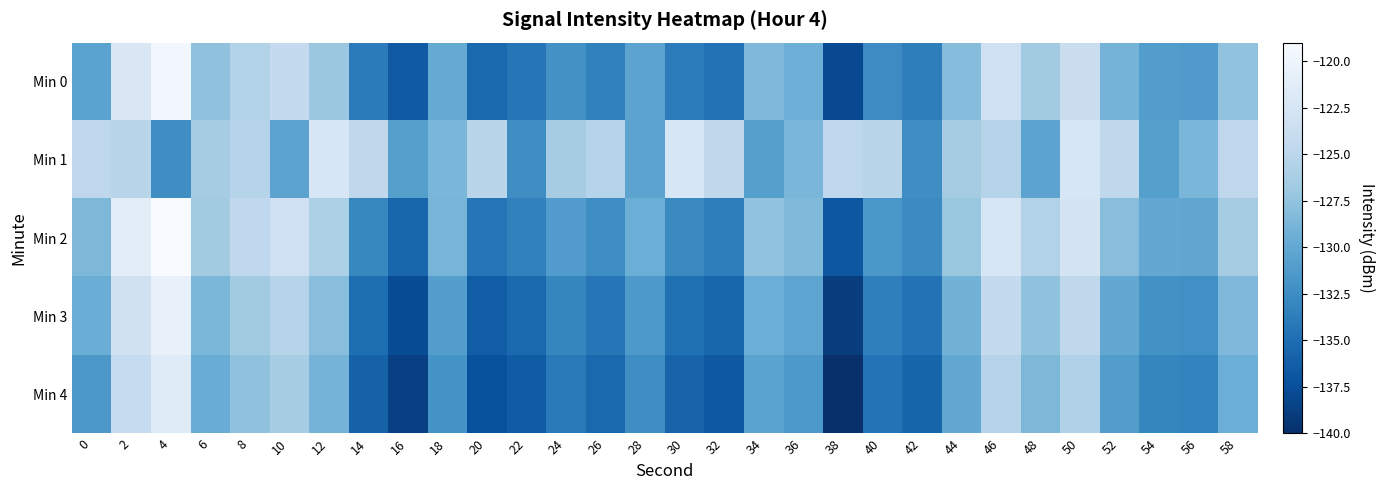

Reading left to right, extract all data points from this chart.

Min 0: 0=-130.5	2=-122.2	4=-119.5	6=-127.6	8=-125.6	10=-124.4	12=-127.0	14=-133.9	16=-136.6	18=-129.9	20=-135.4	22=-134.4	24=-132.1	26=-133.4	28=-130.5	30=-133.8	32=-134.6	34=-128.5	36=-129.4	38=-137.9	40=-132.6	42=-133.7	44=-128.0	46=-123.4	48=-126.6	50=-123.7	52=-129.0	54=-131.1	56=-131.2	58=-127.5
Min 1: 0=-124.7	2=-125.1	4=-132.4	6=-126.4	8=-125.3	10=-130.4	12=-122.4	14=-124.7	16=-130.9	18=-128.7	20=-125.1	22=-132.4	24=-126.4	26=-125.3	28=-130.4	30=-122.4	32=-124.7	34=-130.9	36=-128.7	38=-124.7	40=-125.1	42=-132.4	44=-126.4	46=-125.3	48=-130.4	50=-122.4	52=-124.7	54=-130.9	56=-128.7	58=-124.7
Min 2: 0=-128.5	2=-121.2	4=-118.5	6=-126.6	8=-124.6	10=-123.4	12=-126.0	14=-132.9	16=-135.6	18=-128.9	20=-134.4	22=-133.4	24=-131.1	26=-132.4	28=-129.5	30=-132.8	32=-133.6	34=-127.5	36=-128.4	38=-136.9	40=-131.6	42=-132.7	44=-127.0	46=-122.4	48=-125.6	50=-122.7	52=-128.0	54=-130.1	56=-130.2	58=-126.5
Min 3: 0=-129.5	2=-123.2	4=-120.5	6=-128.6	8=-126.6	10=-125.4	12=-128.0	14=-134.9	16=-137.6	18=-130.9	20=-136.4	22=-135.4	24=-133.1	26=-134.4	28=-131.5	30=-134.8	32=-135.6	34=-129.5	36=-130.4	38=-138.9	40=-133.6	42=-134.7	44=-129.0	46=-124.4	48=-127.6	50=-124.7	52=-130.0	54=-132.1	56=-132.2	58=-128.5
Min 4: 0=-131.5	2=-124.2	4=-121.5	6=-129.6	8=-127.6	10=-126.4	12=-129.0	14=-135.9	16=-138.6	18=-131.9	20=-137.4	22=-136.4	24=-134.1	26=-135.4	28=-132.5	30=-135.8	32=-136.6	34=-130.5	36=-131.4	38=-139.9	40=-134.6	42=-135.7	44=-130.0	46=-125.4	48=-128.6	50=-125.7	52=-131.0	54=-133.1	56=-133.2	58=-129.5